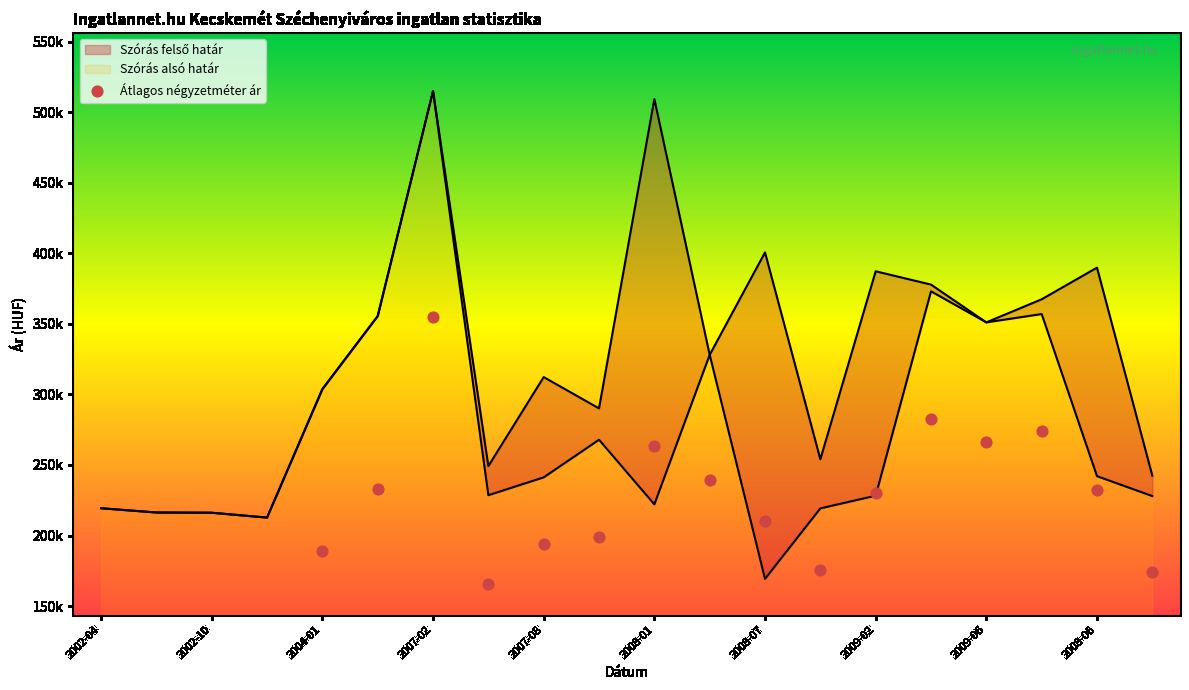

Which series contains the lowest Y value?

Átlagos négyzetméter ár